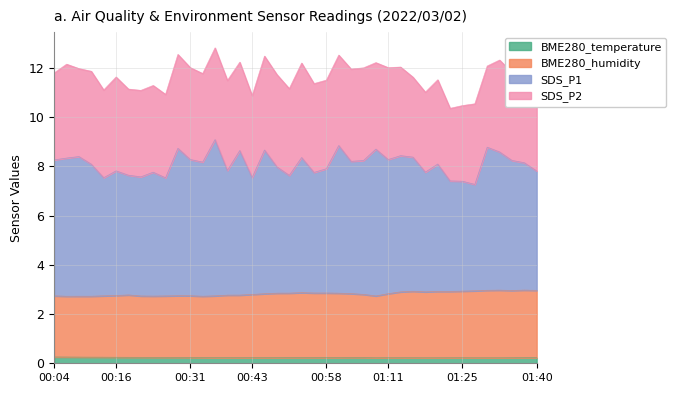

Which category has the lowest value in the SDS_P1 series?

01:28